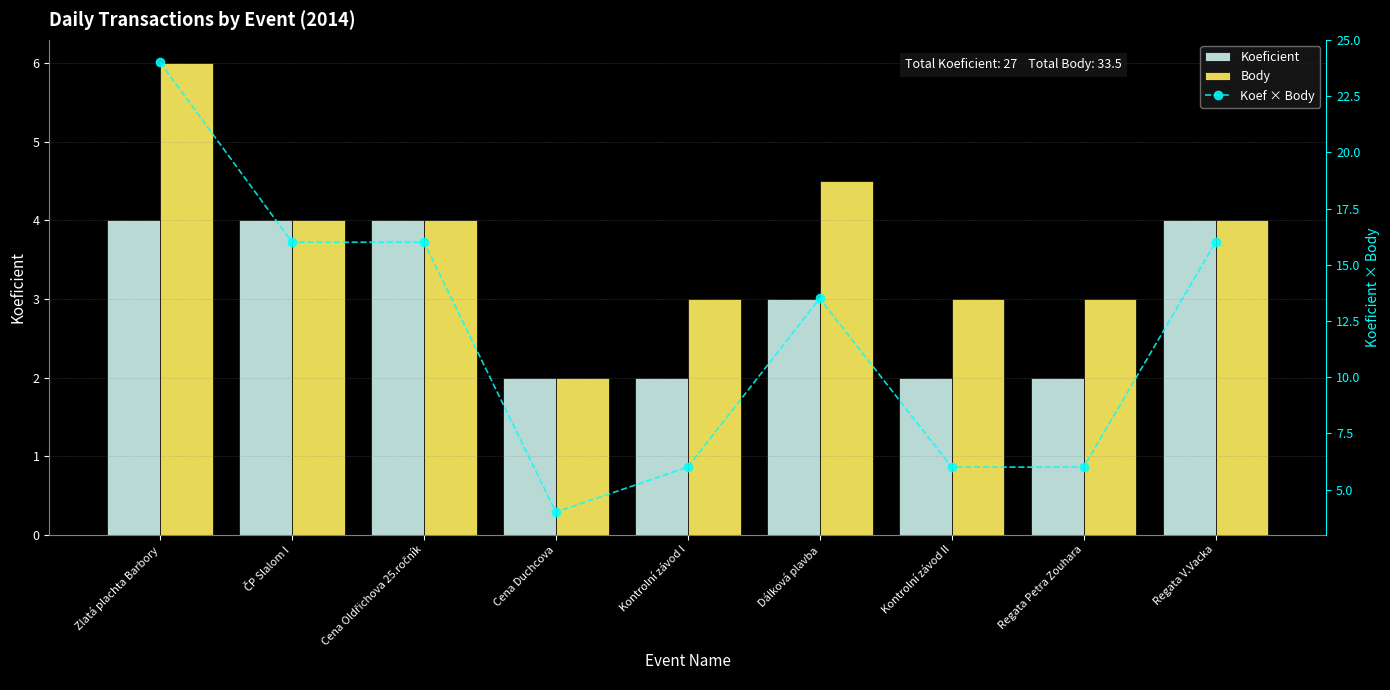

At which category does the chart reach its minimum across all series?

Cena Duchcova